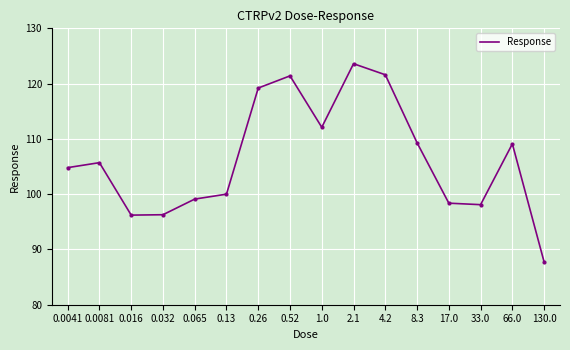

What is the difference between the values at 0.26 and 0.13?

19.2